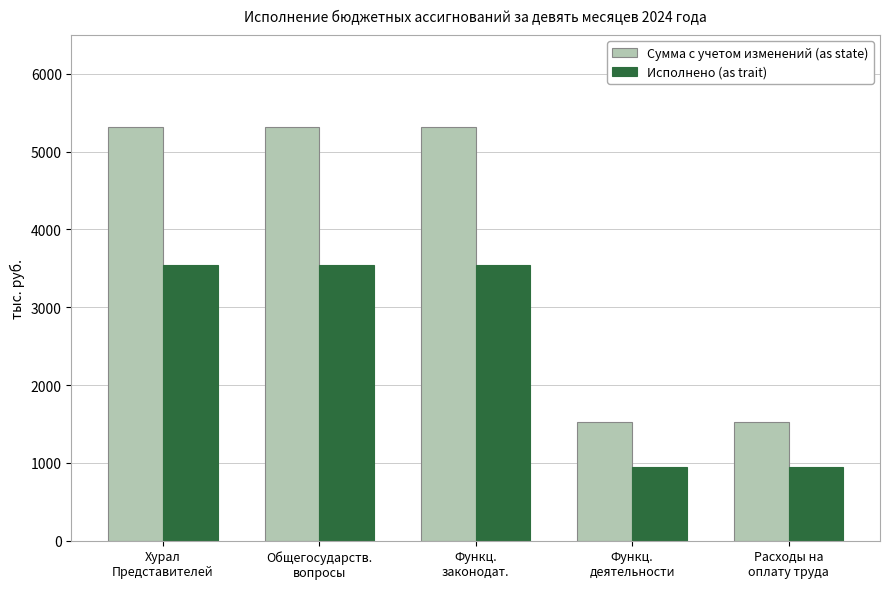

The Исполнено (as trait) series shows 3542.3 at Общегосударств.
вопросы. True or false?

True